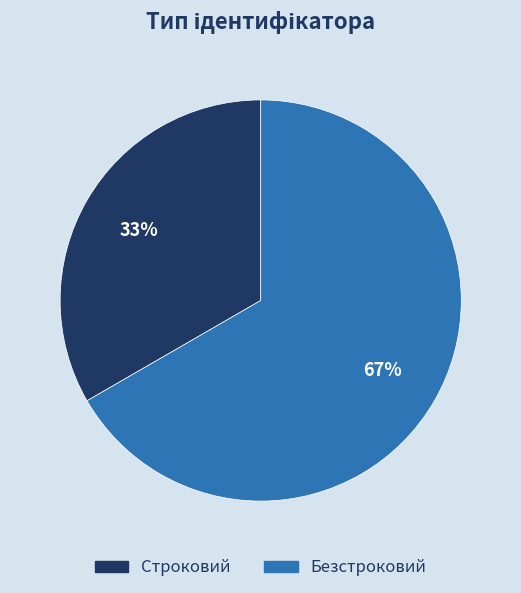

To the nearest percent, what is the average slice percentage?

50%